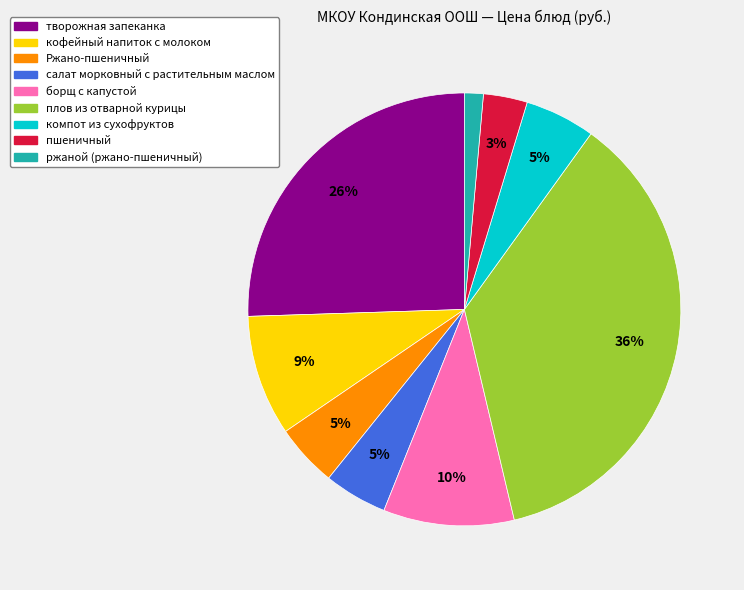

Which slice is the smallest?

ржаной (ржано-пшеничный)